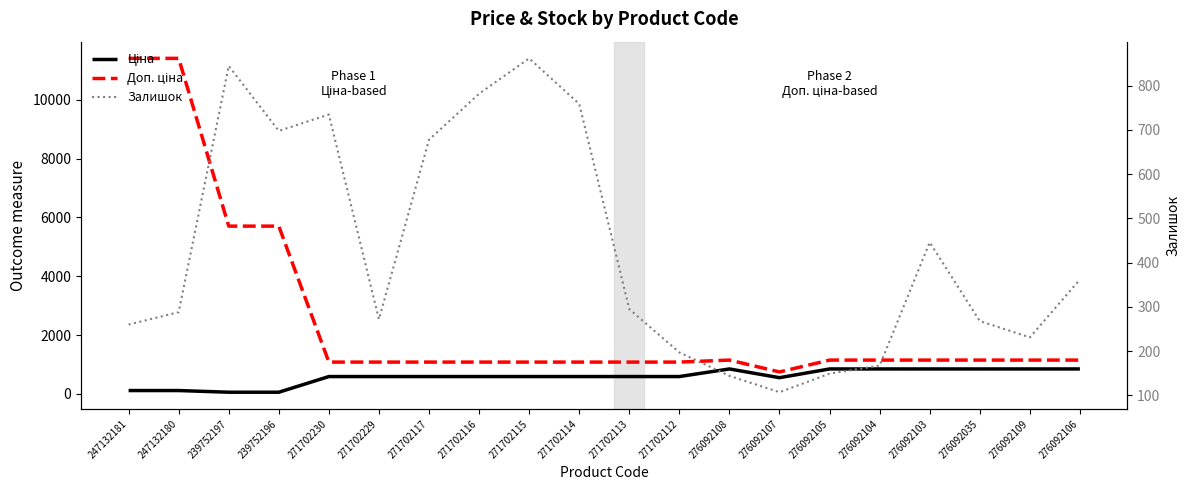

Reading left to right, transcribe all the data shown in this chart.

Ціна: 114.1	114.1	57.0	57.0	589.9	589.9	589.9	589.9	589.9	589.9	589.9	589.9	848.4	551.5	848.4	848.4	848.4	848.4	848.4	848.4
Доп. ціна: 11410.0	11410.0	5705.0	5705.0	1081.7	1081.7	1081.7	1081.7	1081.7	1081.7	1081.7	1081.7	1149.7	747.0	1149.7	1149.7	1149.7	1149.7	1149.7	1149.7
Залишок: 260.0	288.0	845.0	698.0	735.0	272.0	678.0	782.0	862.0	759.0	295.0	197.0	144.0	107.0	149.0	167.0	446.0	268.0	231.0	362.0